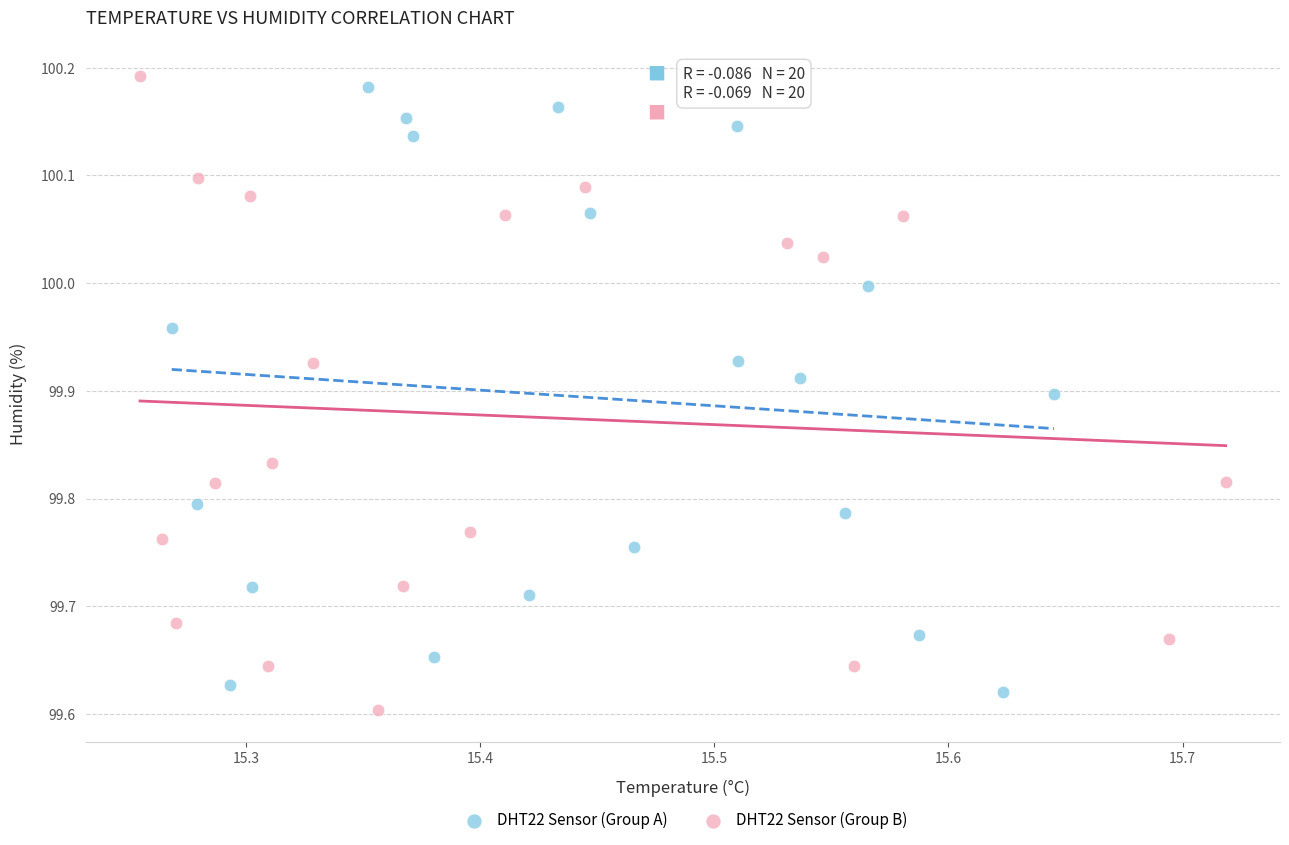

Which series has the widest spread of Y values?

DHT22 Sensor (Group B)